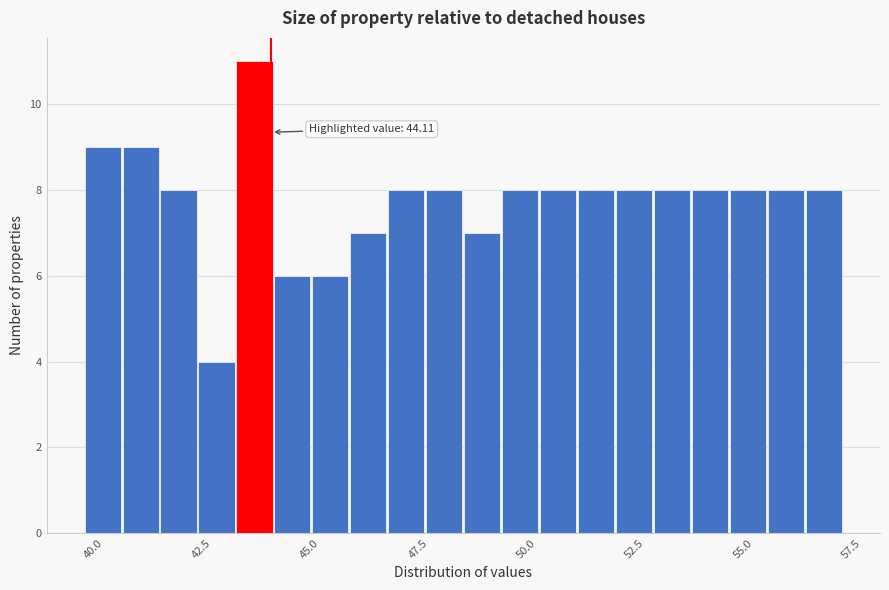

Around what value on the x-axis is the tallest bar? Give the approximate position of its centre, as read against the axis.

43.5